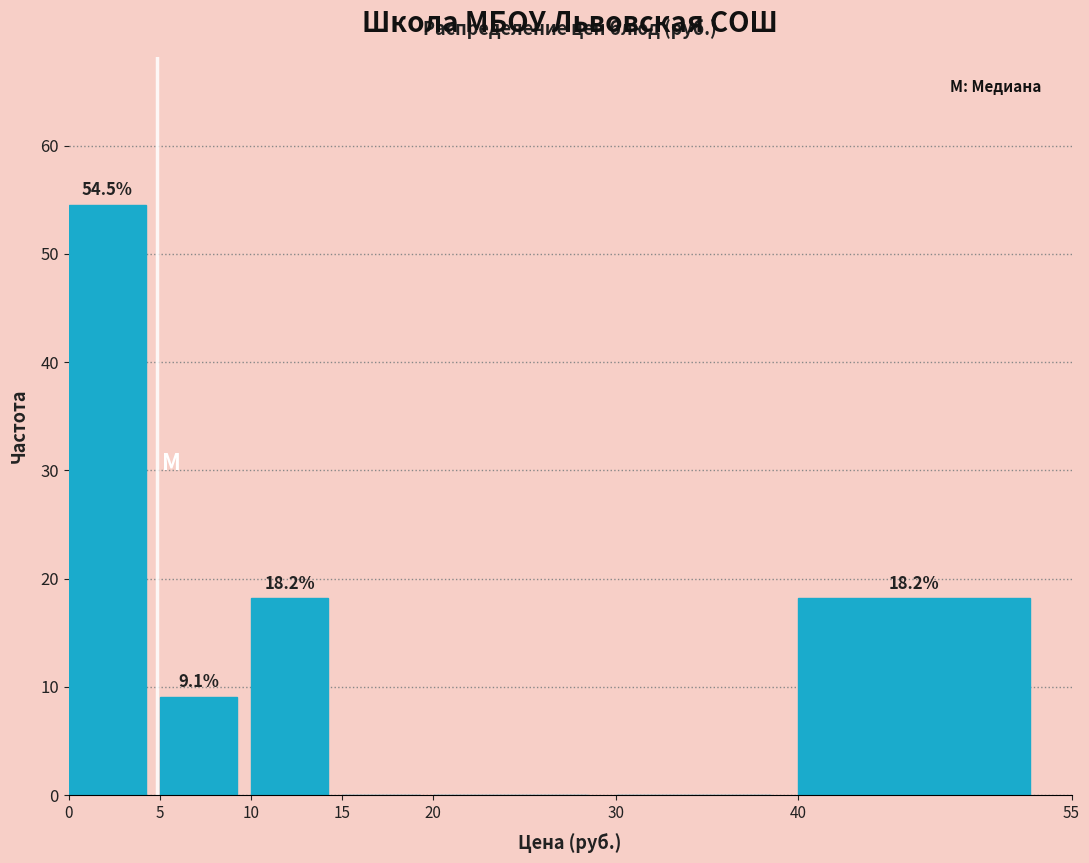

Over which range of the x-axis is the bar tallest?

0 to 5